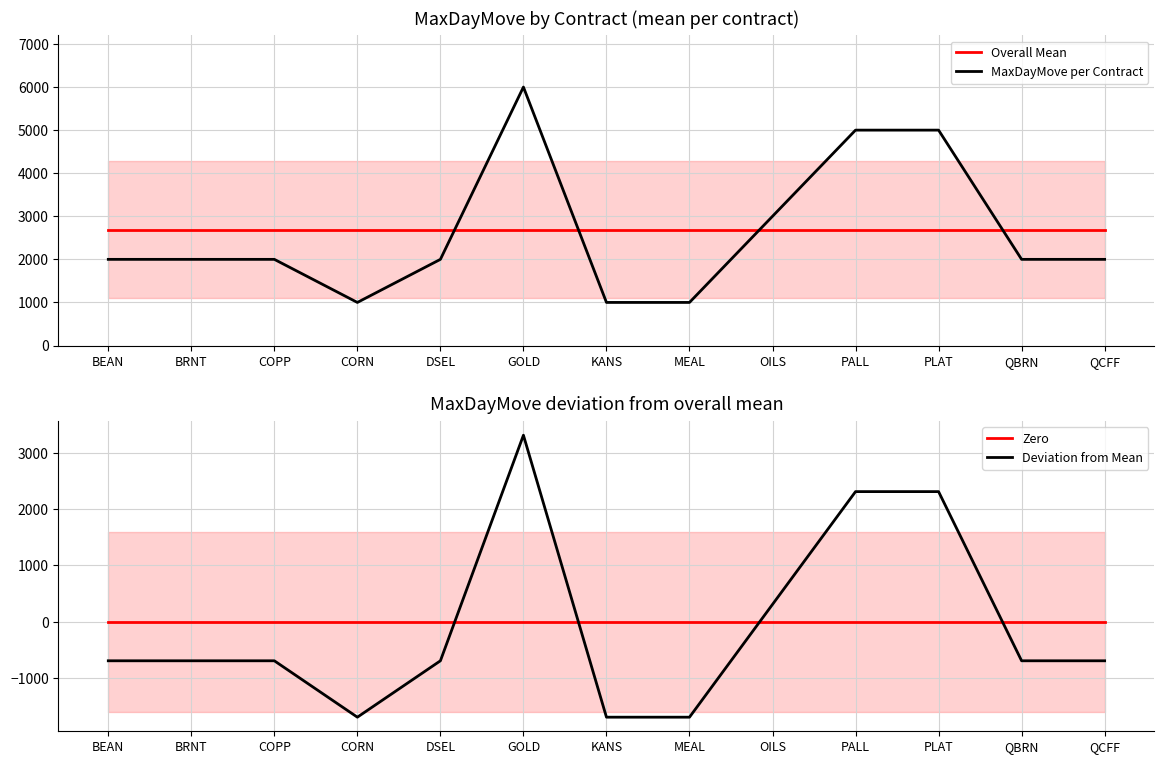

What position from the right is KANS?

7